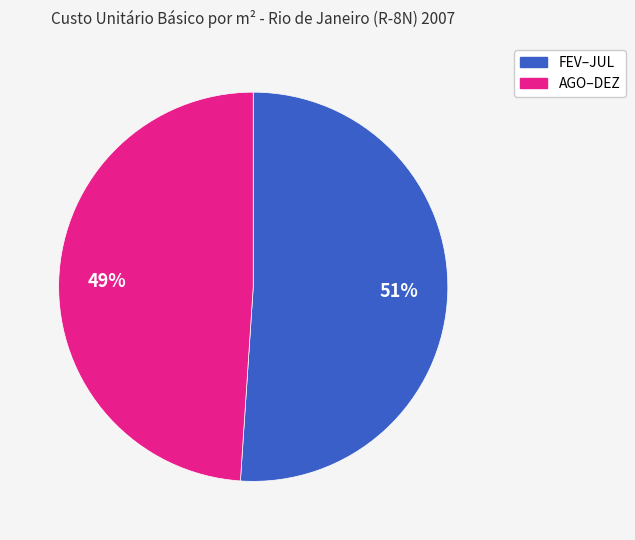

Is there any slice that represents more than half of the pie?

Yes